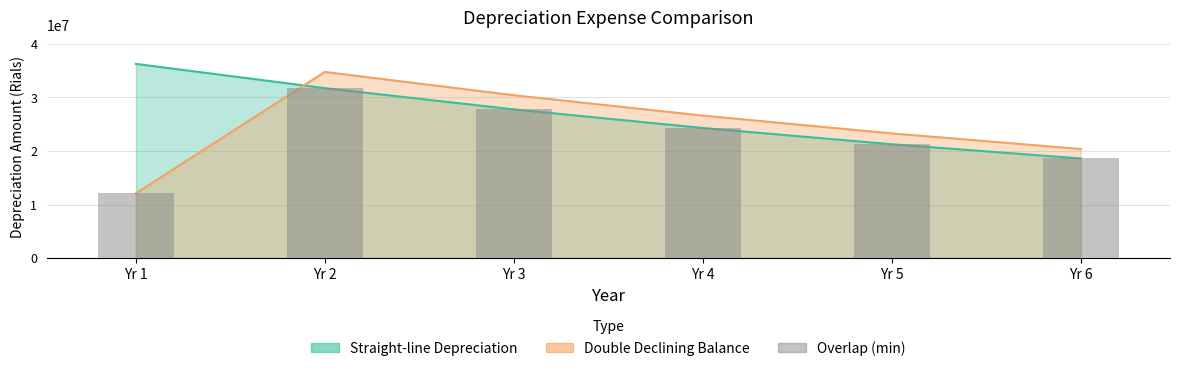

Approximately how many times larger is the value at Yr 4 compared to Yr 6?

1.3